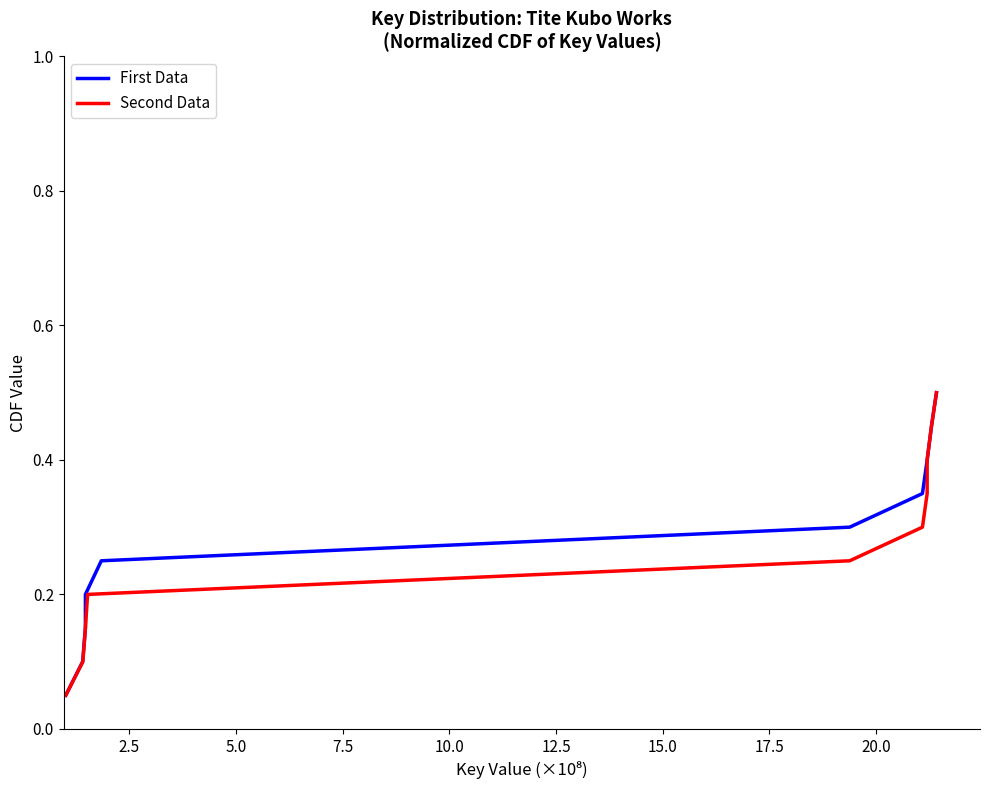

Is the value of First Data at 22.5 greater than the value of Second Data at 22.5?

No